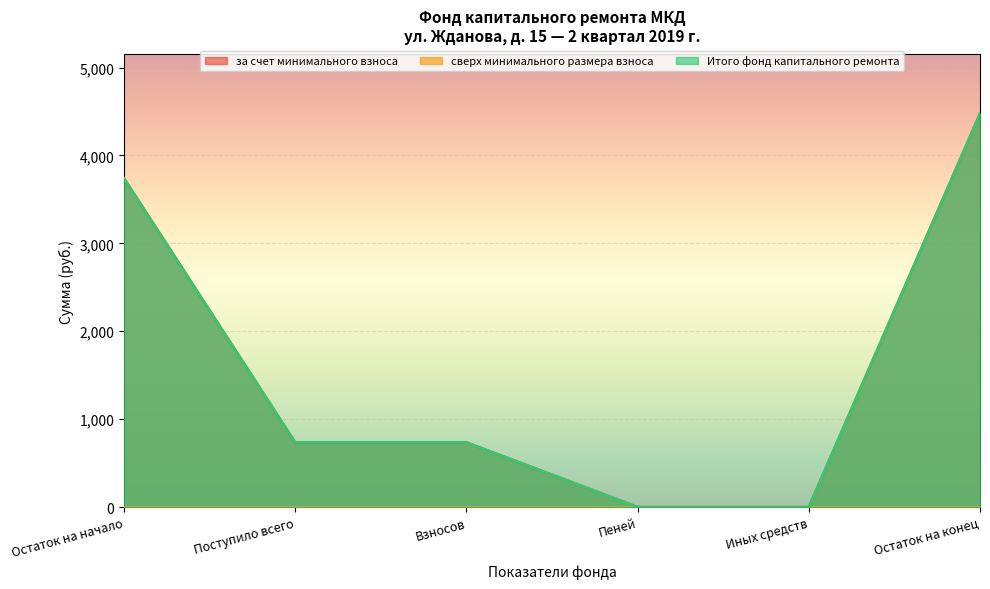

What is the difference between the maximum and second lowest values in the за счет минимального взноса series?

4477.0